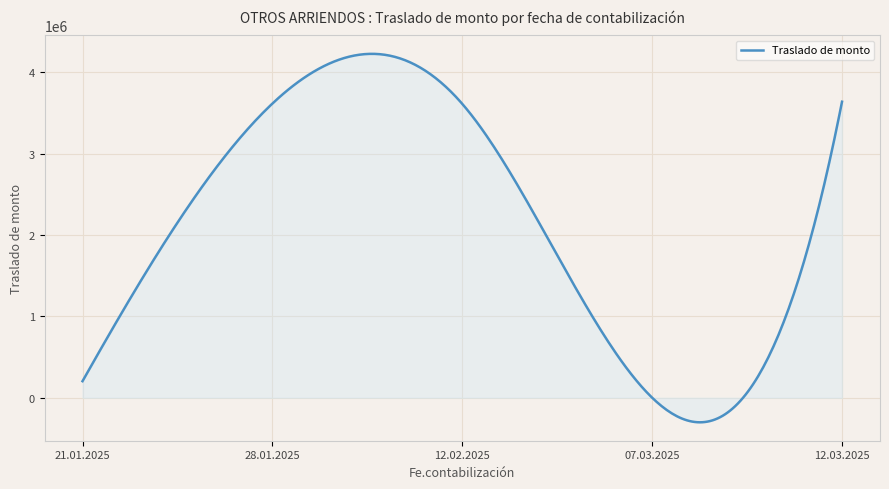

What is the greatest value displayed?

4225122.5